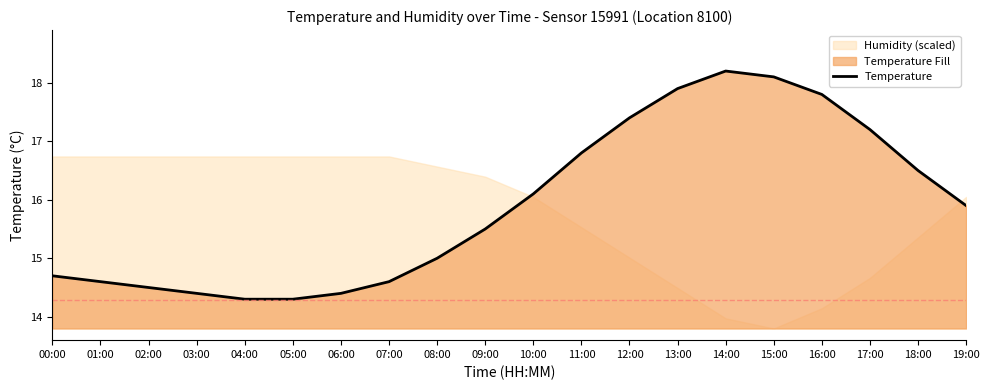

True or false: there are more than 0 points higher than both neighbors.

True